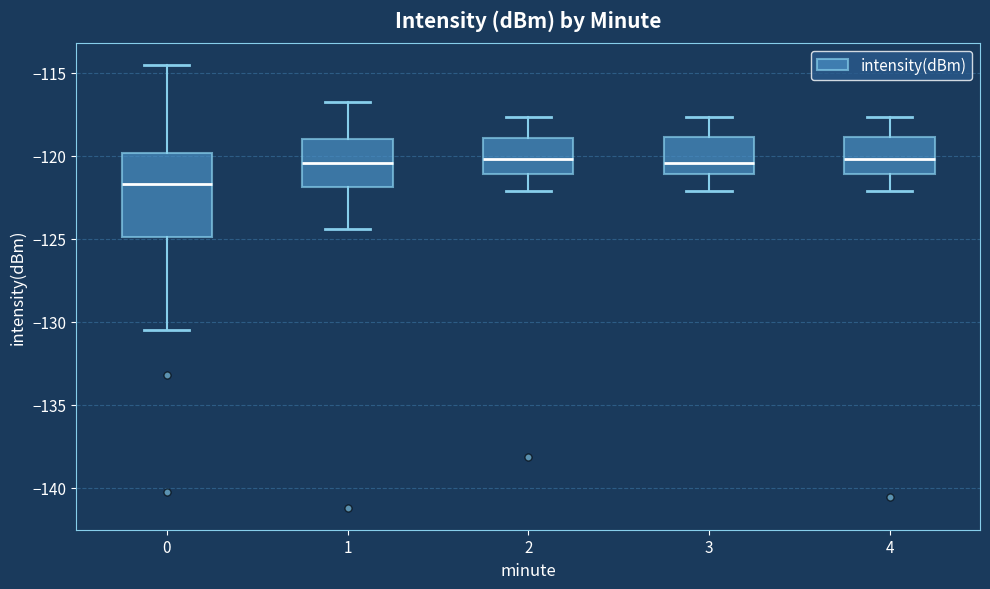

Reading left to right, transcribe this box plot: for each box, give where its median line is, the range the box spans, and where its two whiskers end, as read against the y-axis. The values are not printed on the chart, so give them approximately, as read against the axis.

0: median -121.5, box -125.0 to -120.0, whiskers -130.5 to -114.5
1: median -120.5, box -122.0 to -119.0, whiskers -124.5 to -117.0
2: median -120.0, box -121.0 to -119.0, whiskers -122.0 to -117.5
3: median -120.5, box -121.0 to -119.0, whiskers -122.0 to -117.5
4: median -120.0, box -121.0 to -119.0, whiskers -122.0 to -117.5